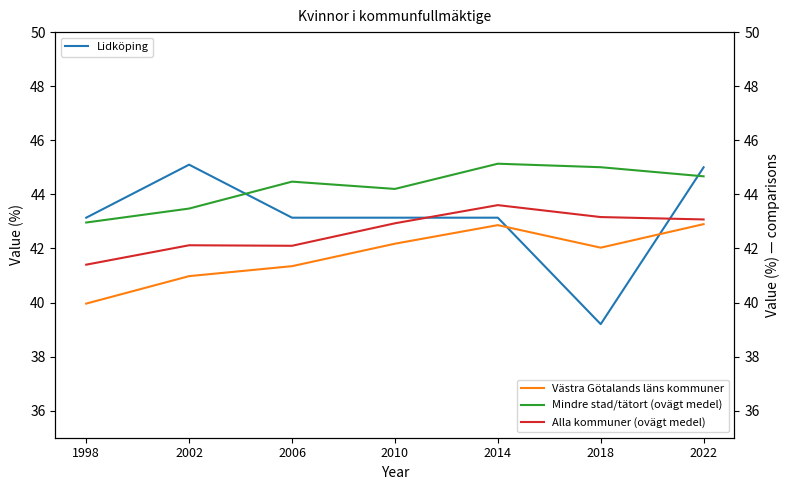

True or false: Lidköping has a value of 56.1 at 2018.

False